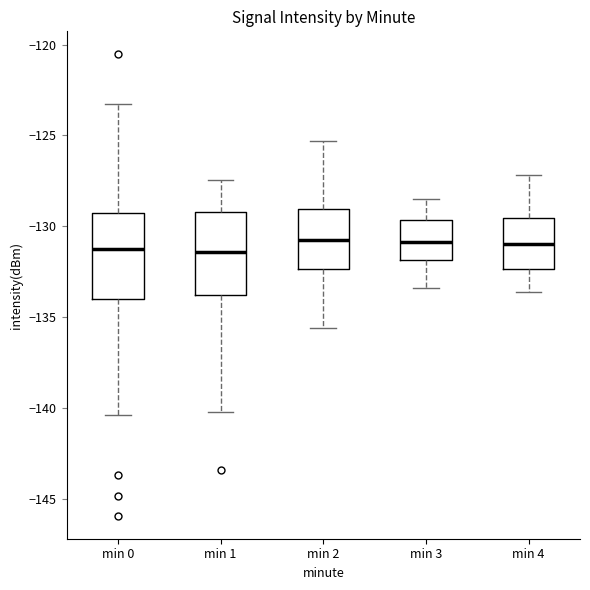

Reading left to right, transcribe this box plot: for each box, give where its median line is, the range the box spans, and where its two whiskers end, as read against the y-axis. The values are not printed on the chart, so give them approximately, as read against the axis.

min 0: median -131.0, box -134.0 to -129.5, whiskers -140.5 to -123.5
min 1: median -131.5, box -134.0 to -129.0, whiskers -140.0 to -127.5
min 2: median -130.5, box -132.5 to -129.0, whiskers -135.5 to -125.5
min 3: median -131.0, box -132.0 to -129.5, whiskers -133.5 to -128.5
min 4: median -131.0, box -132.5 to -129.5, whiskers -133.5 to -127.0